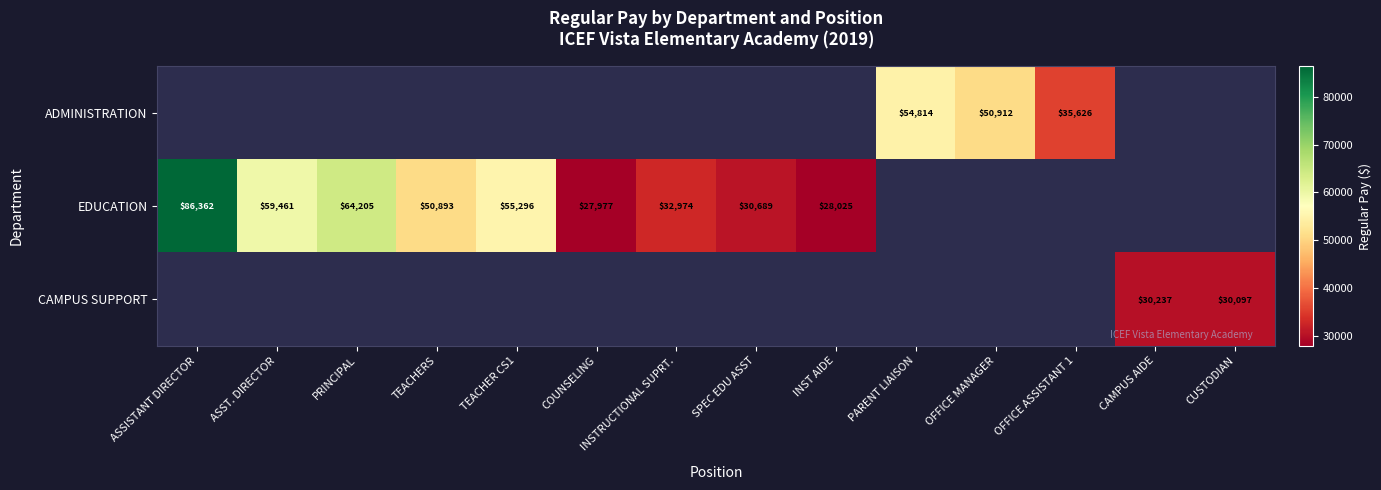

Is it true that EDUCATION equals 50893 at TEACHERS?

True